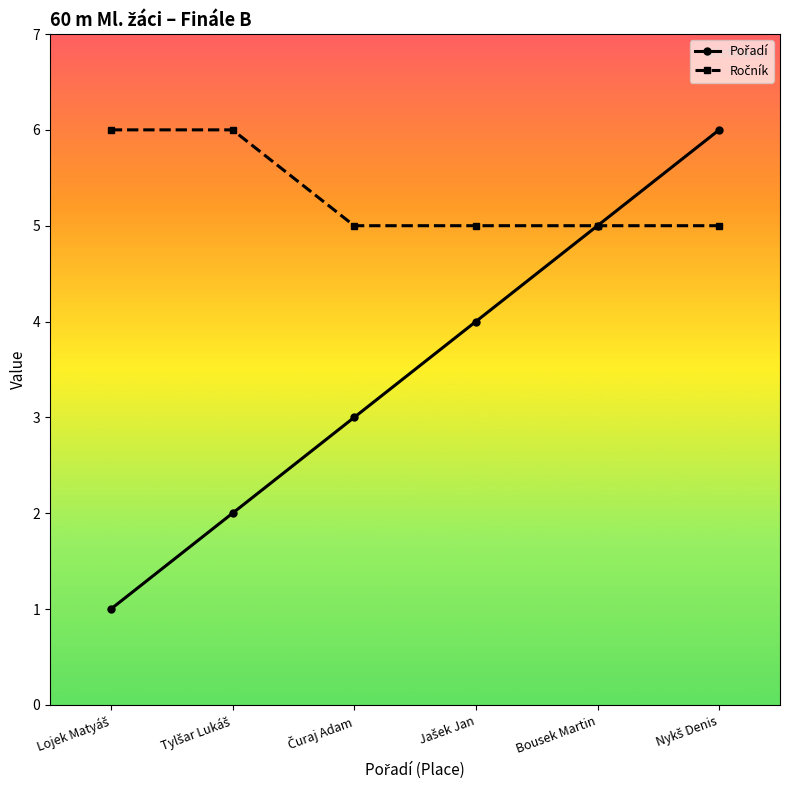

What is the maximum value shown in the chart?

6